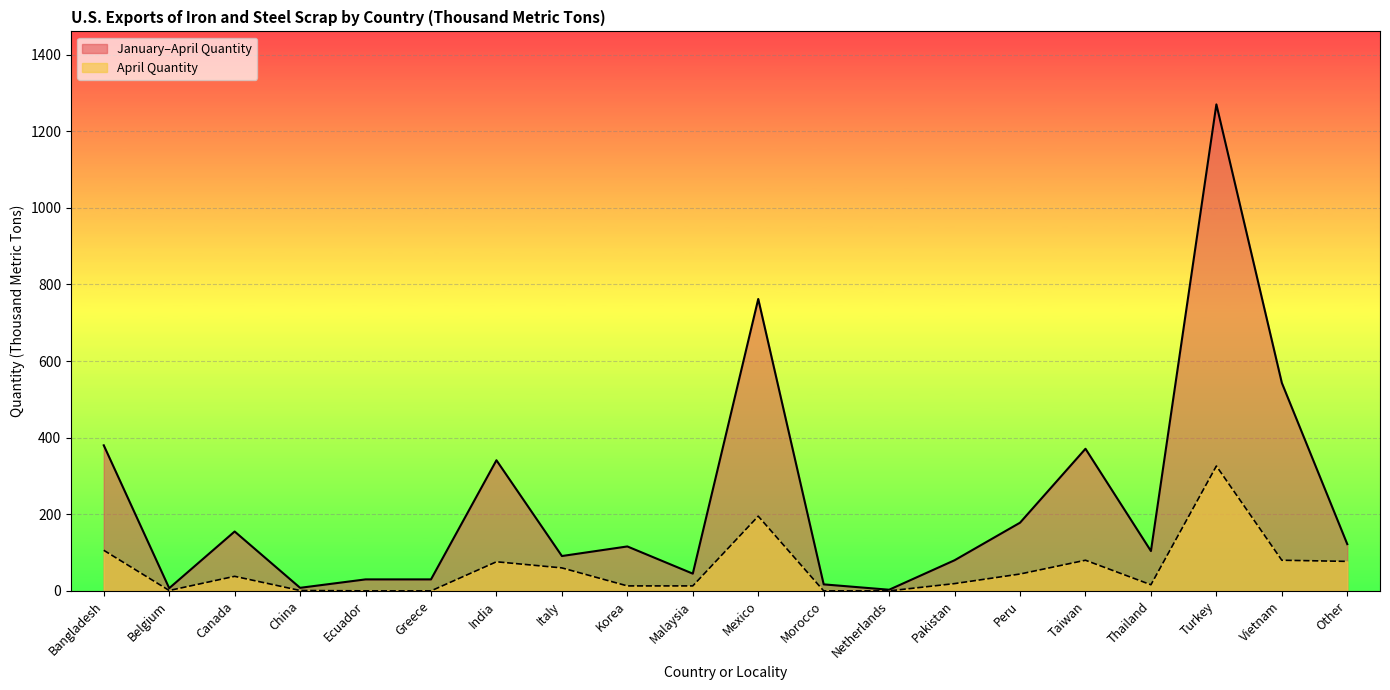

Which has a higher value, Greece or Korea?

Korea